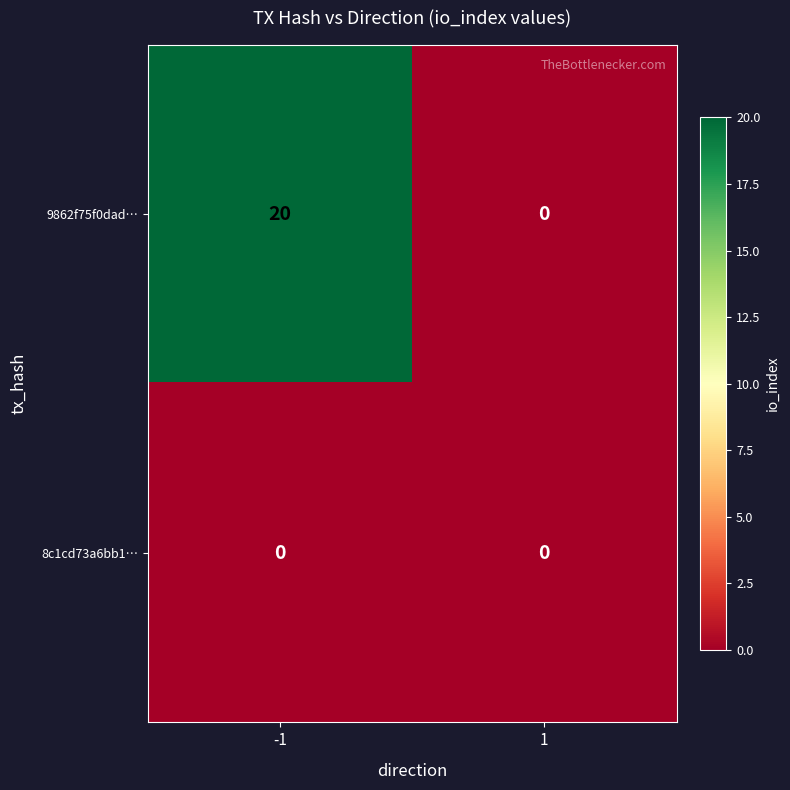

What is the average value of the 9862f75f0dad… series?

10